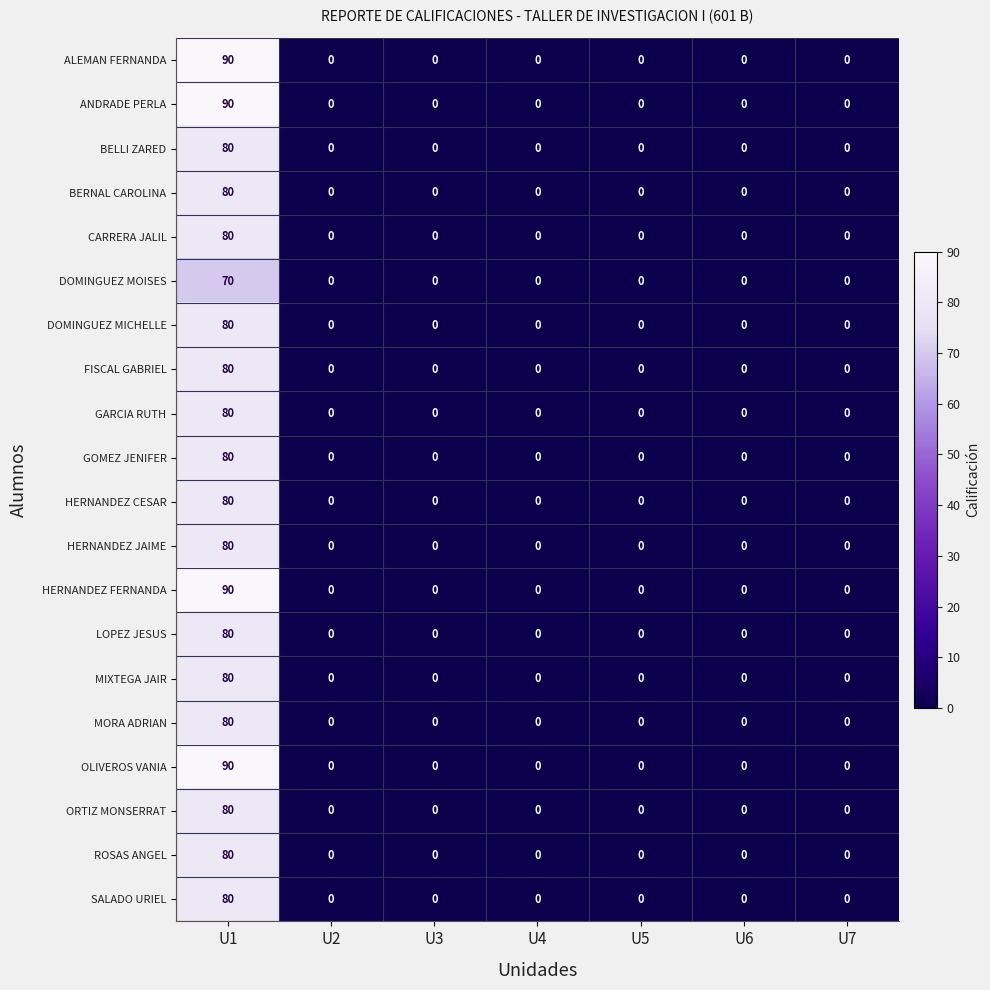

At how many categories does at least one series exceed 8?

1